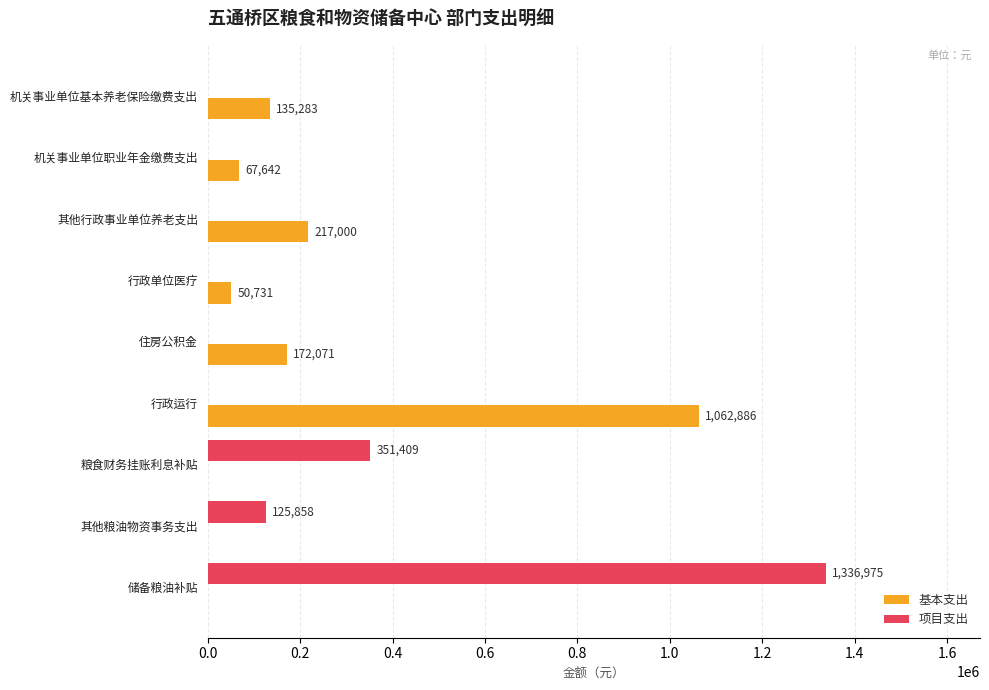

Which category has the highest value in the 项目支出 series?

储备粮油补贴